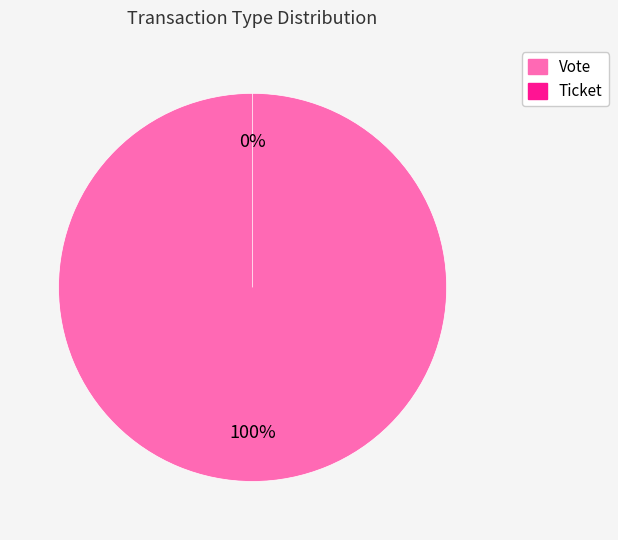

How many slices are in this pie chart?

2